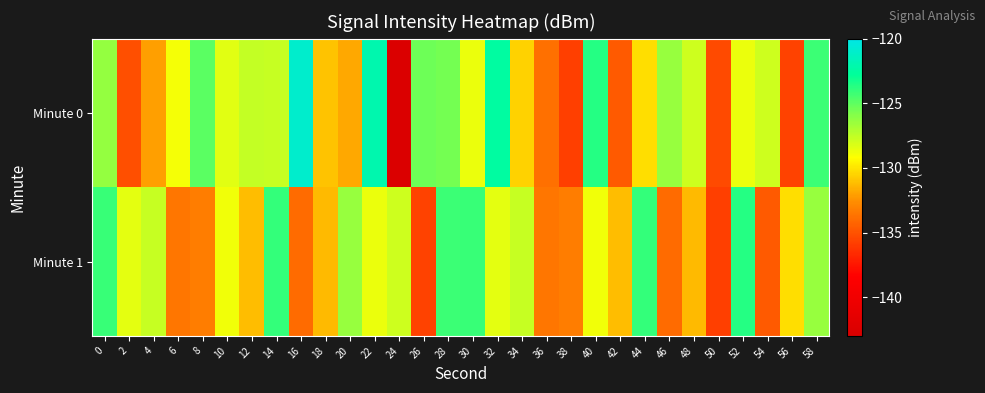

Reading left to right, transcribe all the data shown in this chart.

Minute 0: 0=-126.3	2=-135.1	4=-132.1	6=-128.9	8=-124.9	10=-128.4	12=-127.6	14=-127.7	16=-120.9	18=-131.0	20=-131.8	22=-122.1	24=-142.7	26=-125.3	28=-125.5	30=-128.6	32=-122.4	34=-130.5	36=-133.8	38=-135.8	40=-123.6	42=-134.7	44=-130.2	46=-126.5	48=-127.8	50=-135.3	52=-128.7	54=-127.9	56=-135.7	58=-124.2
Minute 1: 0=-124.1	2=-128.5	4=-127.6	6=-133.5	8=-133.3	10=-128.8	12=-131.2	14=-124.0	16=-134.0	18=-131.3	20=-126.5	22=-128.7	24=-127.9	26=-135.7	28=-124.2	30=-124.1	32=-128.5	34=-127.6	36=-133.5	38=-133.3	40=-128.8	42=-131.2	44=-124.0	46=-134.0	48=-131.3	50=-135.8	52=-123.6	54=-134.7	56=-130.2	58=-126.5